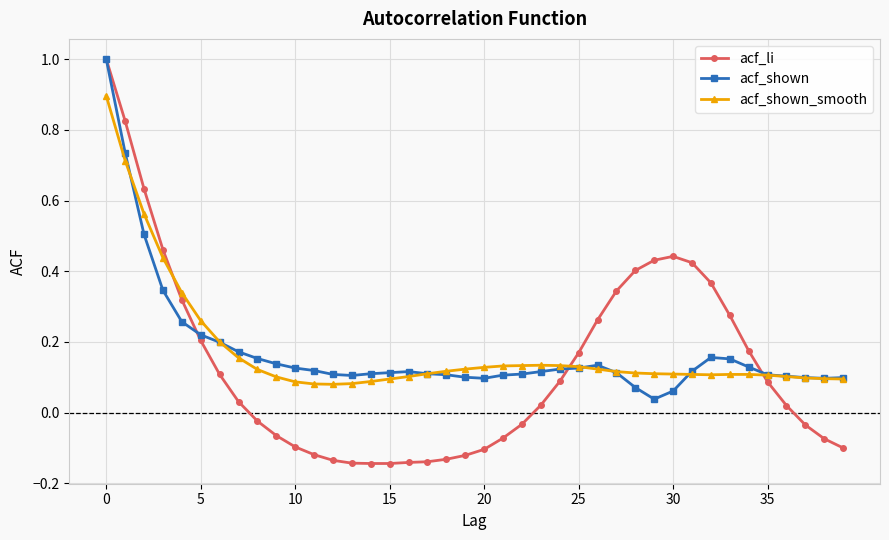

At how many categories does at least one series exceed 0?

40